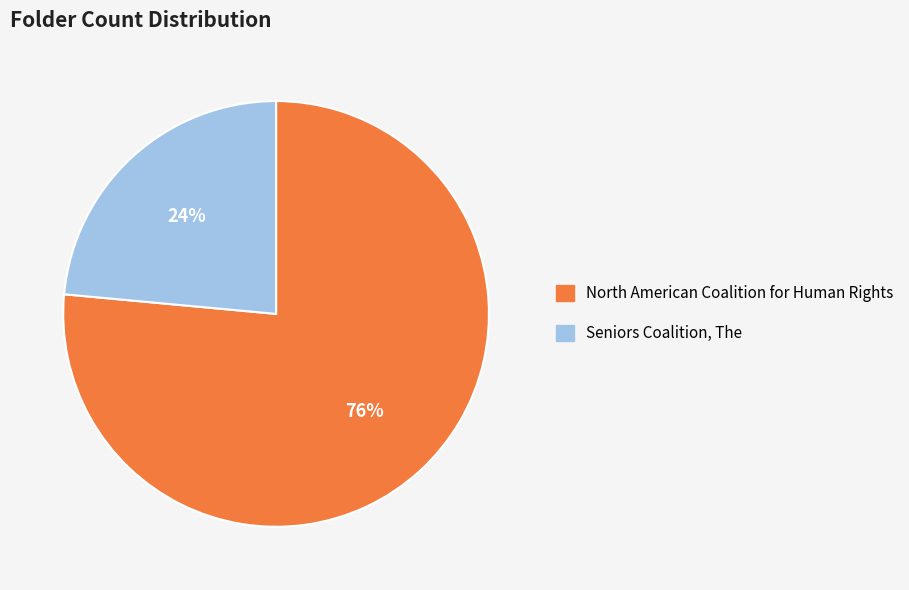

Is it true that North American Coalition for Human Rights is 76% of the pie?

True